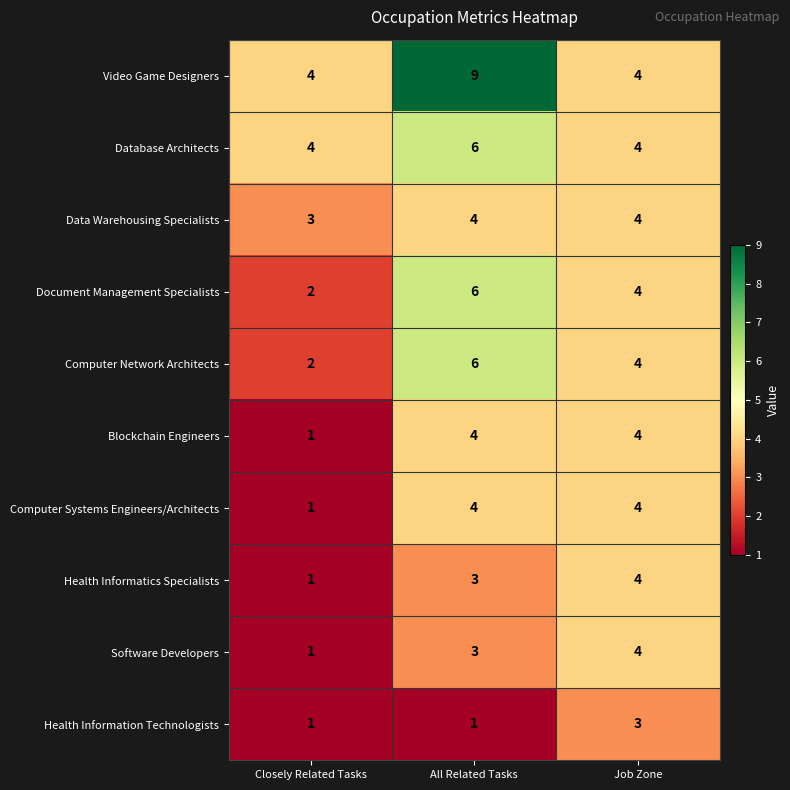

How many data points in Software Developers are less than 3?

1